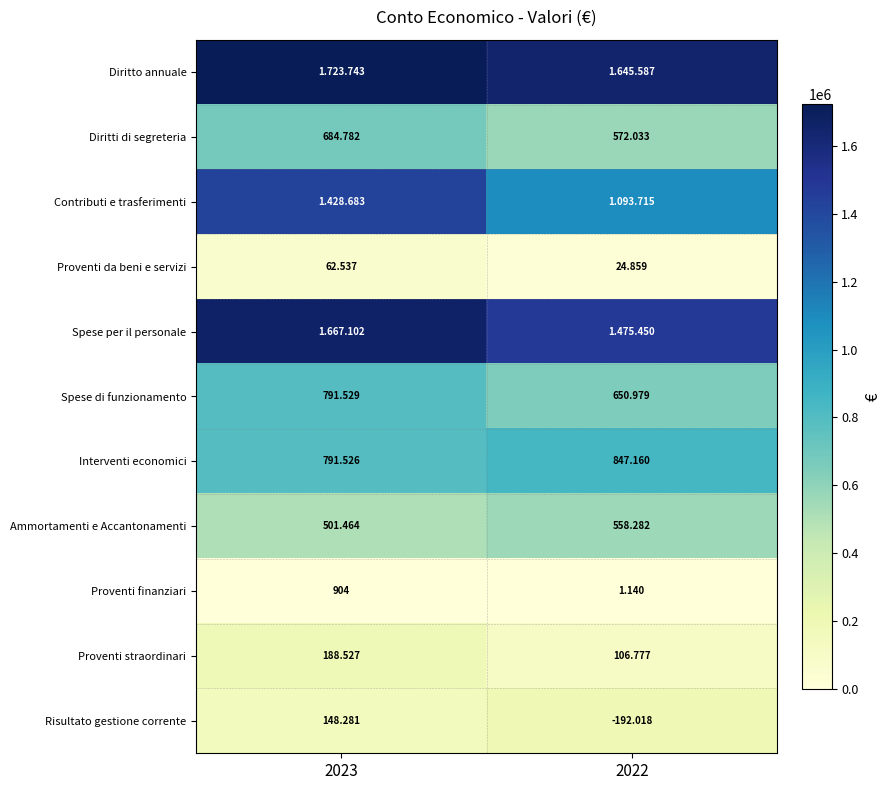

List the labels in order of Diritto annuale value, smallest first.

2022, 2023